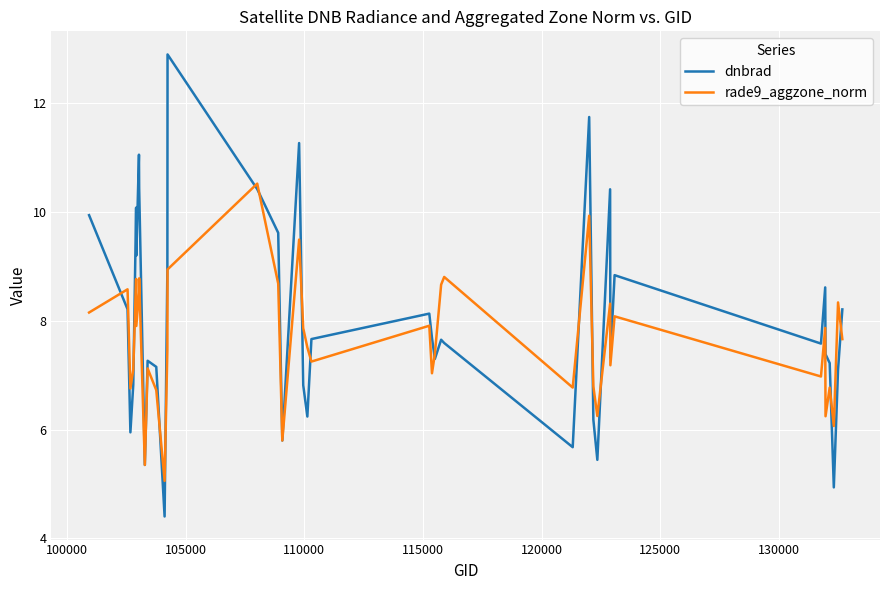

Which series has the widest spread of values?

dnbrad